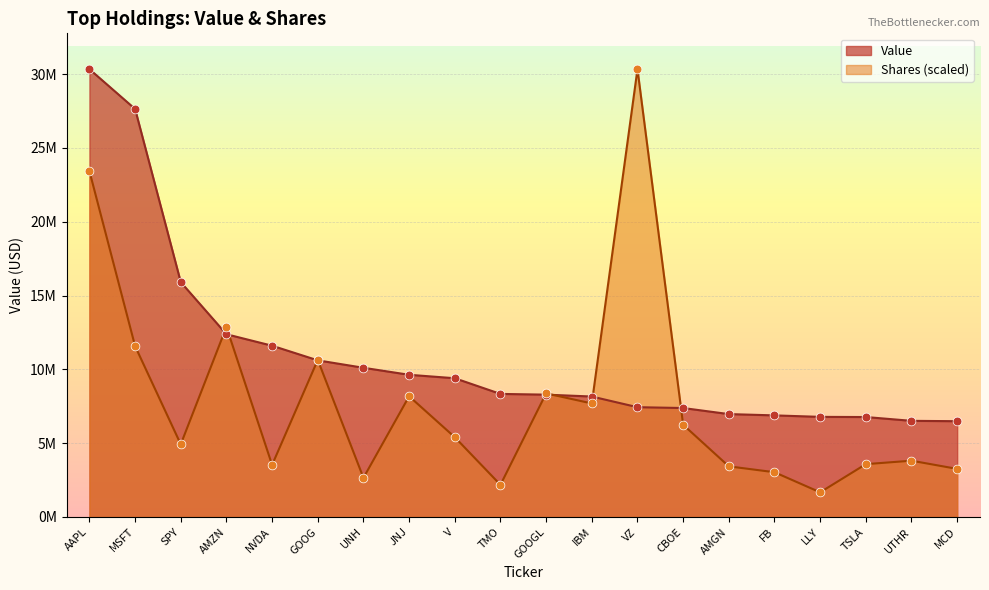

What is the total value across all series at TMO?

10513641.6